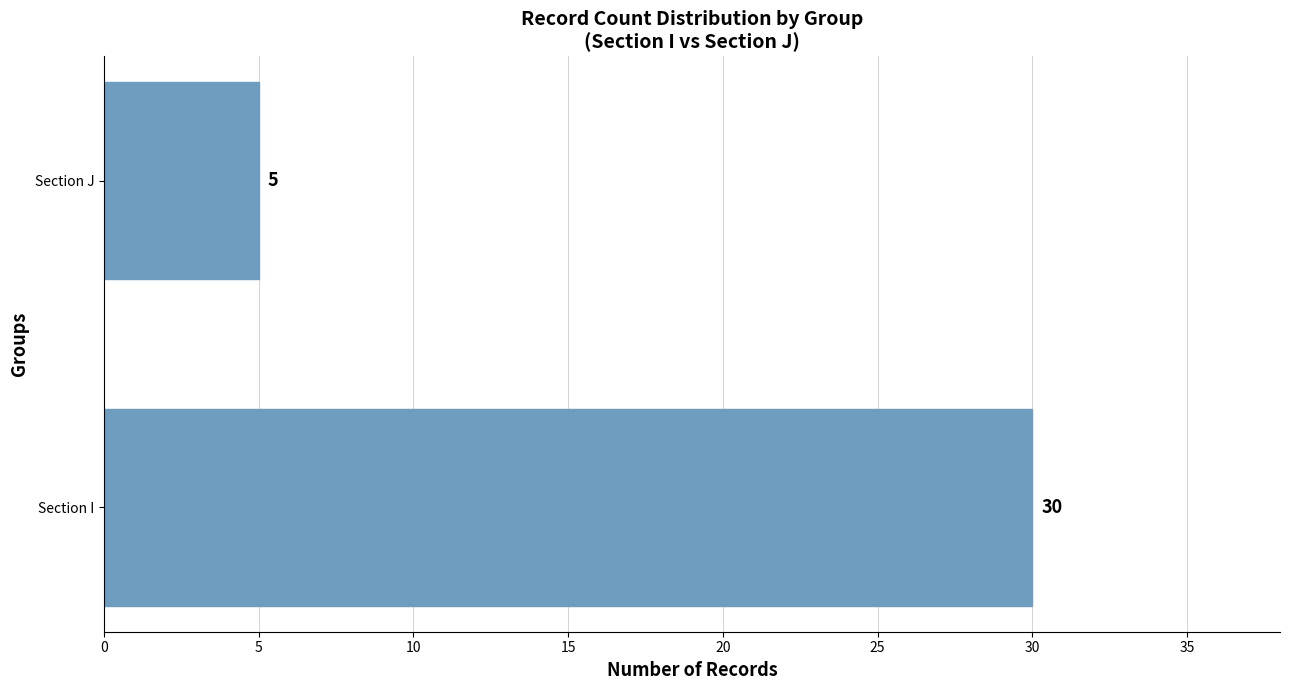

What is the greatest value displayed?

30